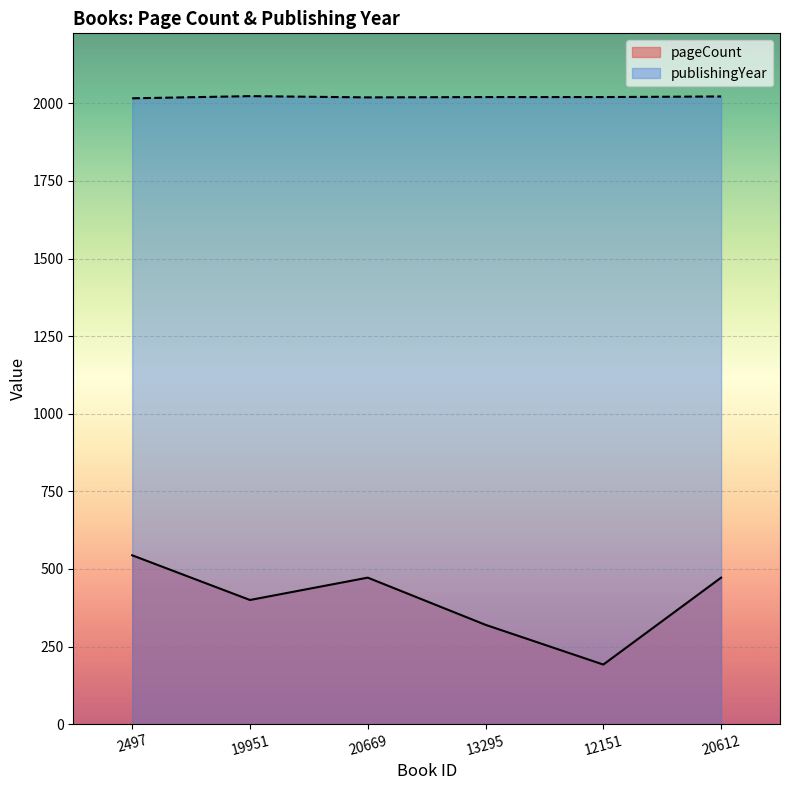

True or false: pageCount and publishingYear intersect in this chart.

False